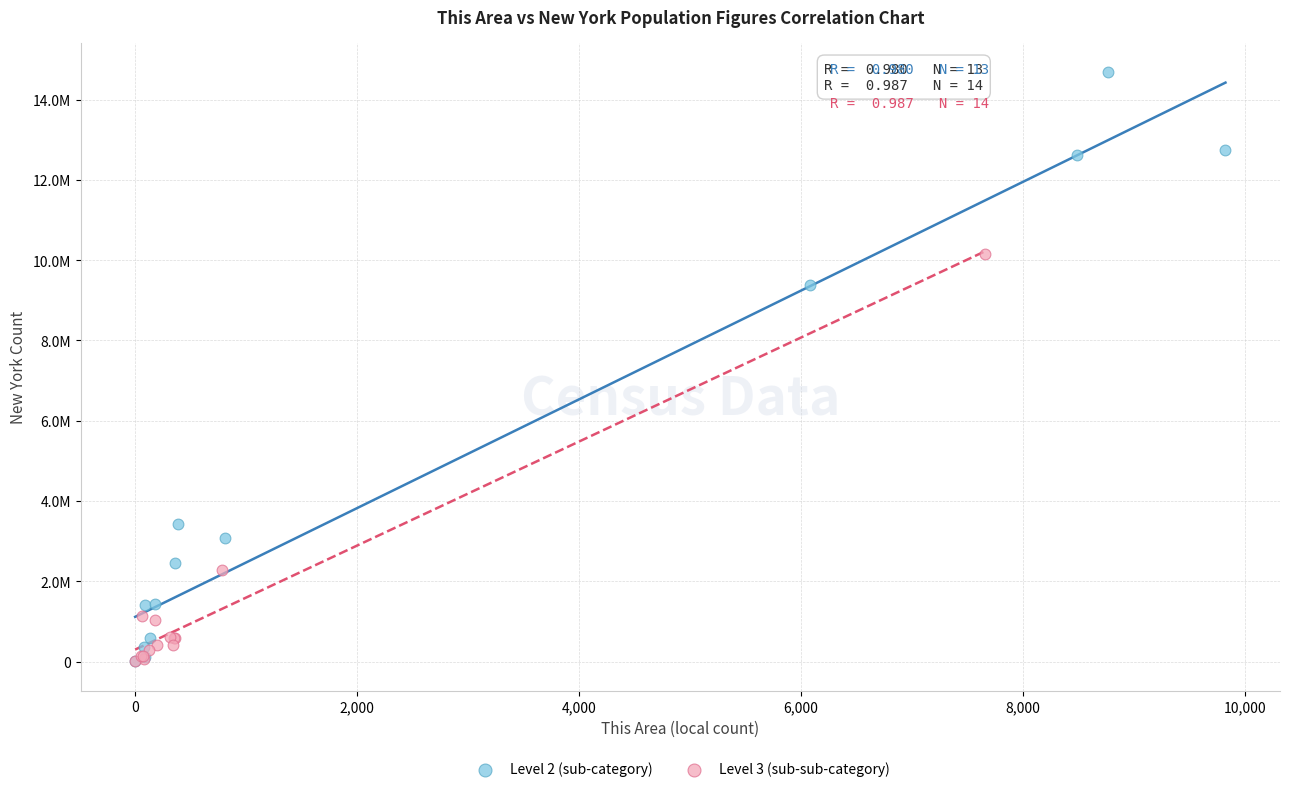

Which series contains the highest Y value?

Level 2 (sub-category)